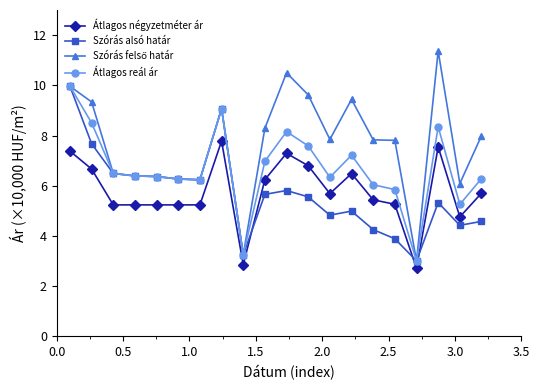

What is the greatest value displayed?

11.4